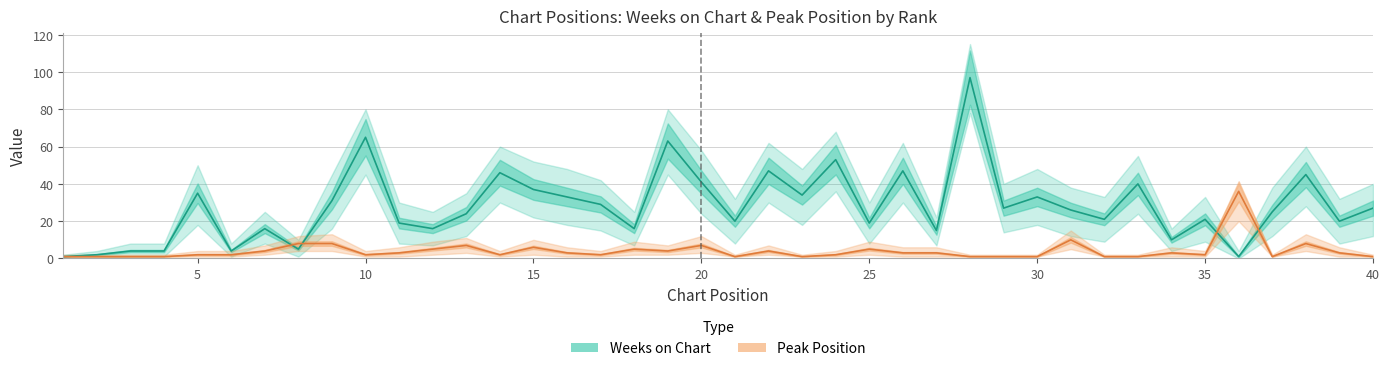

Which series has the largest total across all categories?

Weeks on Chart